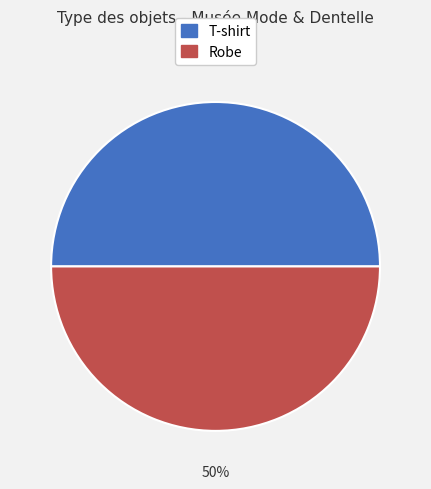

Approximately how many times larger is the value at Robe compared to T-shirt?

1.0